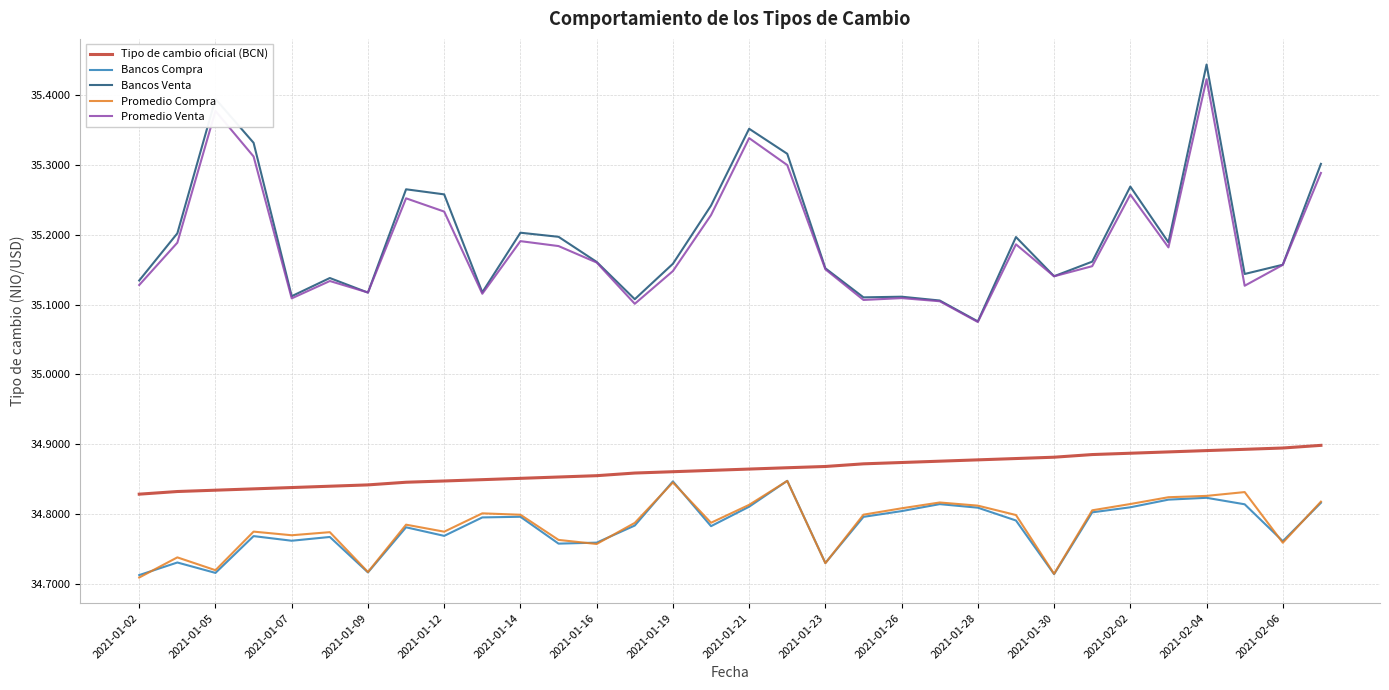

Which series has the widest spread of values?

Bancos Venta